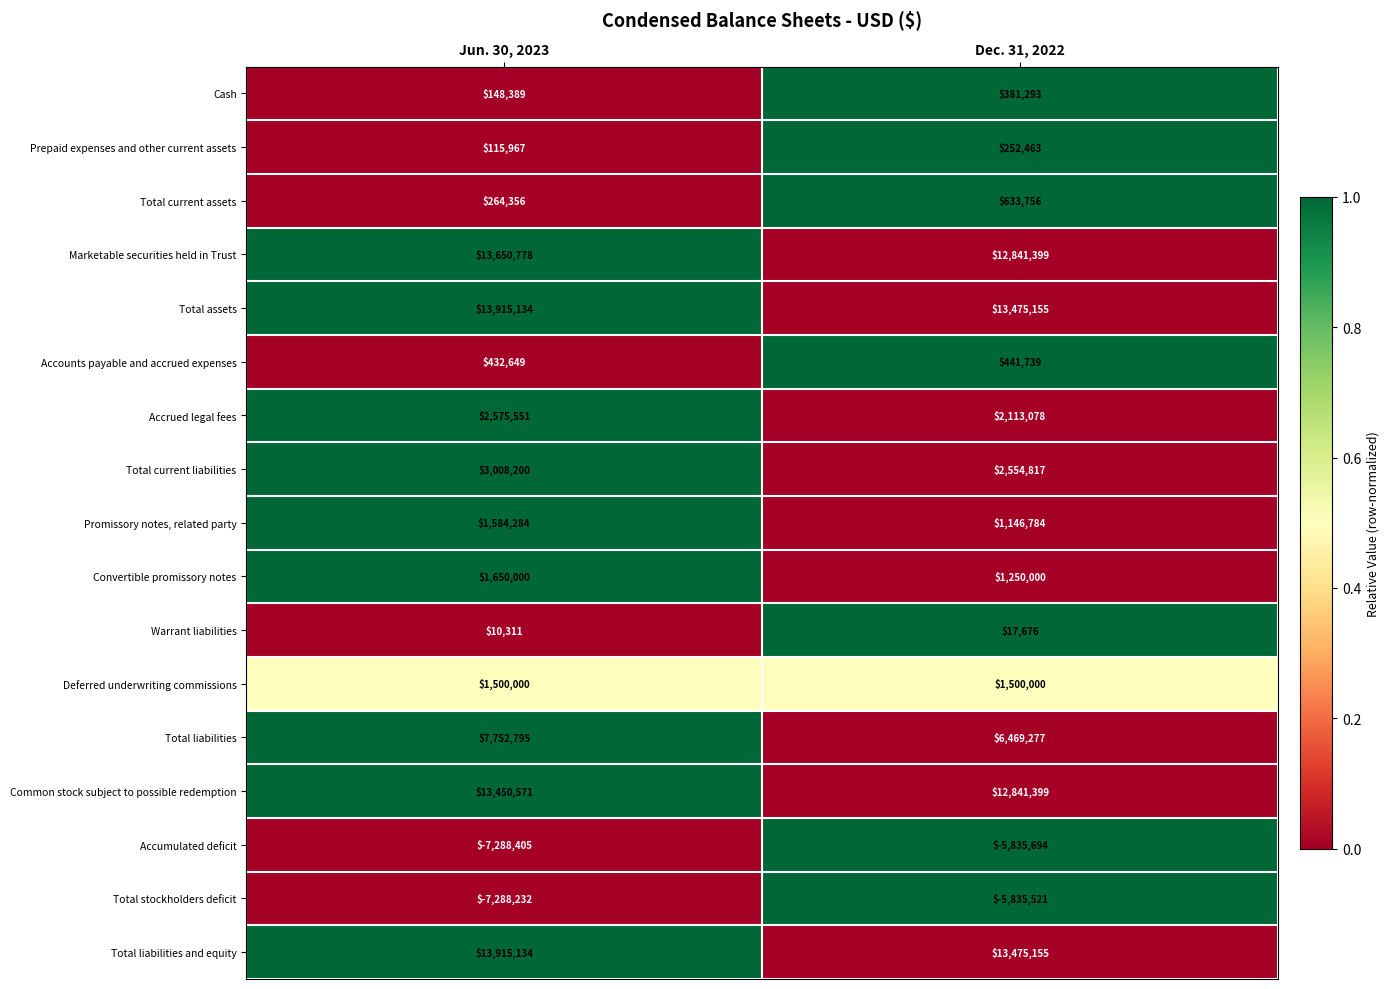

What is the spread (max minus min) of values at Jun. 30, 2023?

21203539